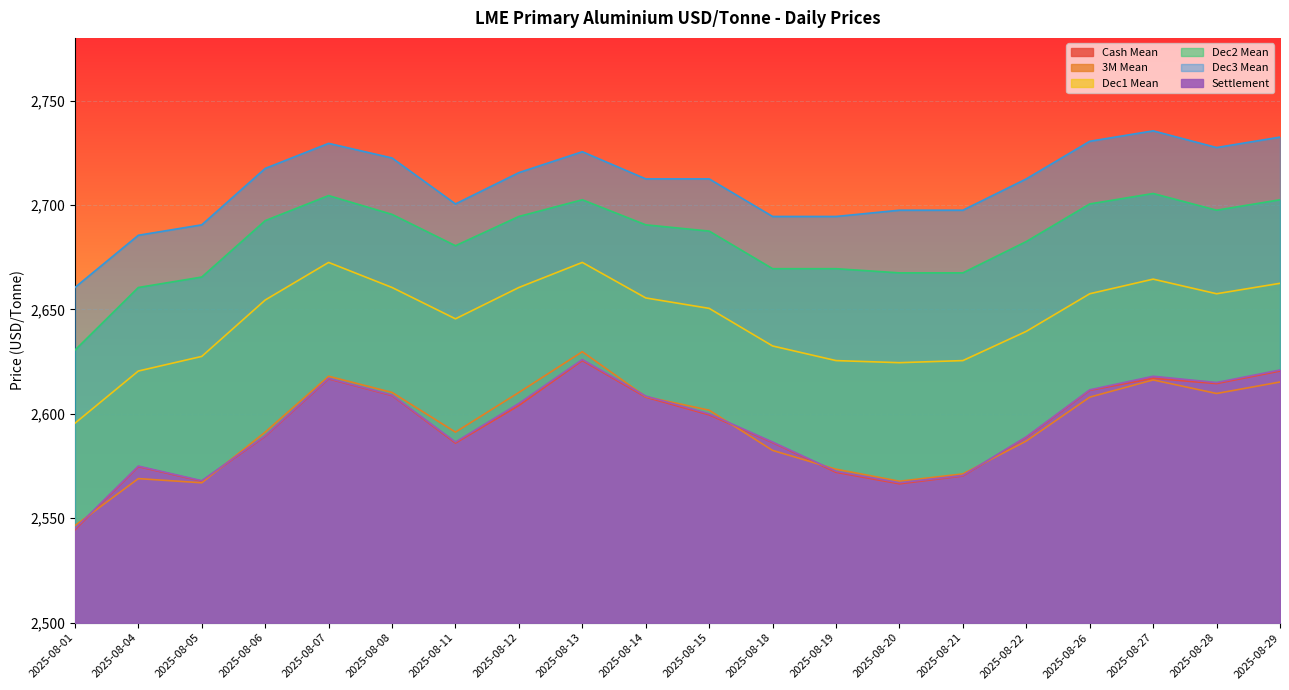

True or false: 3M Mean and Dec3 Mean intersect in this chart.

False